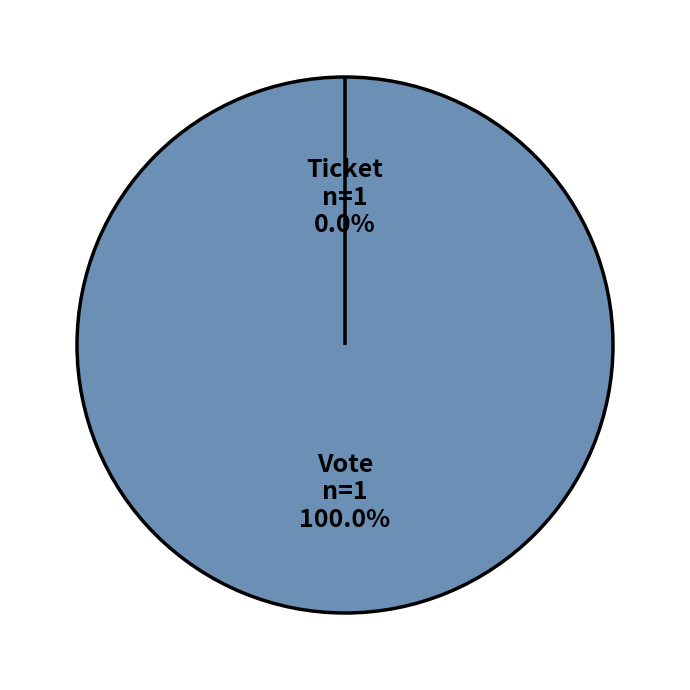

Is it true that Ticket is 0% of the pie?

True